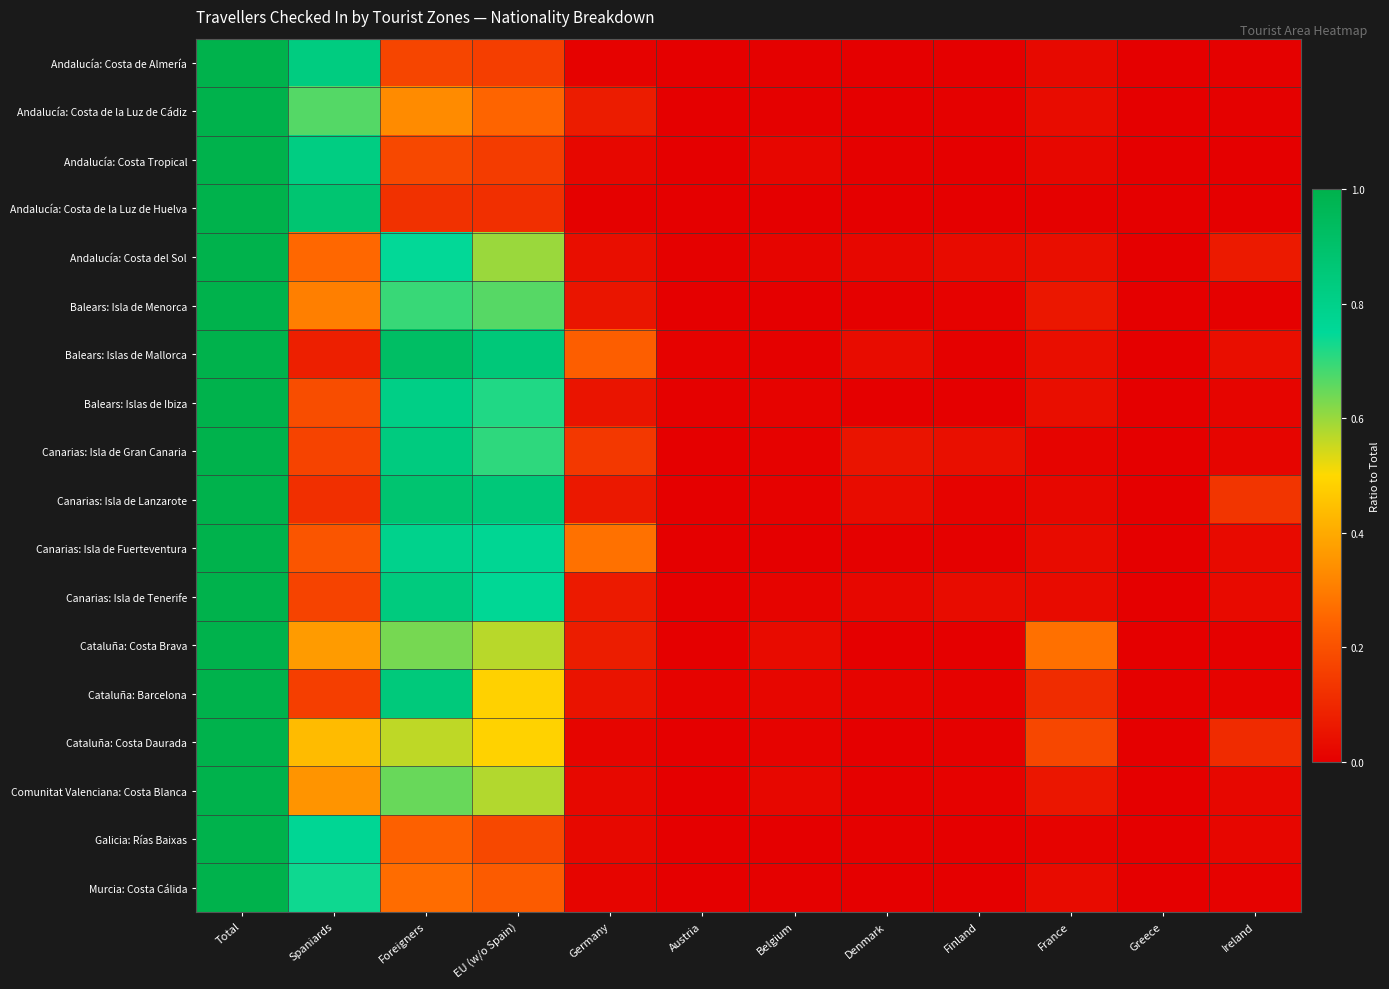

Which series has the largest total across all categories?

Balears: Islas de Mallorca